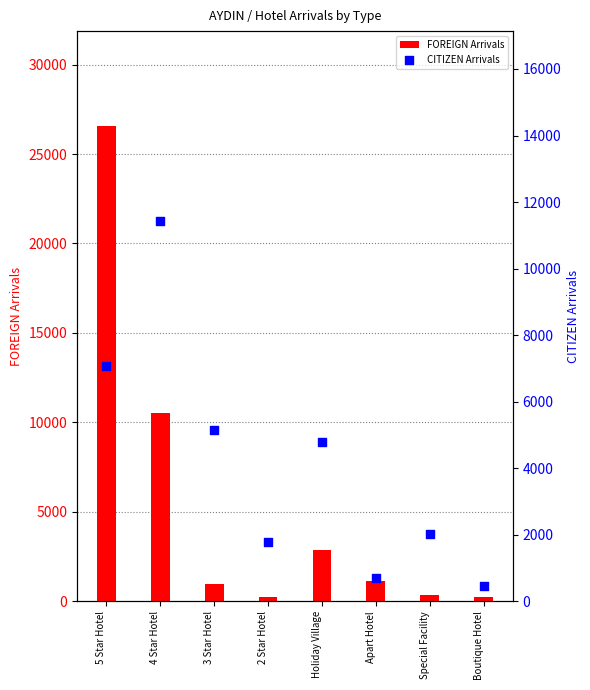

At which category is the sum across all series the highest?

5 Star Hotel